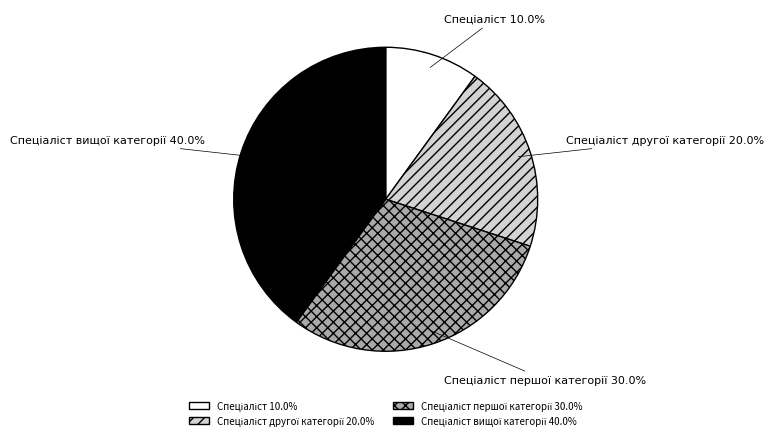

Does any single category account for the majority?

No